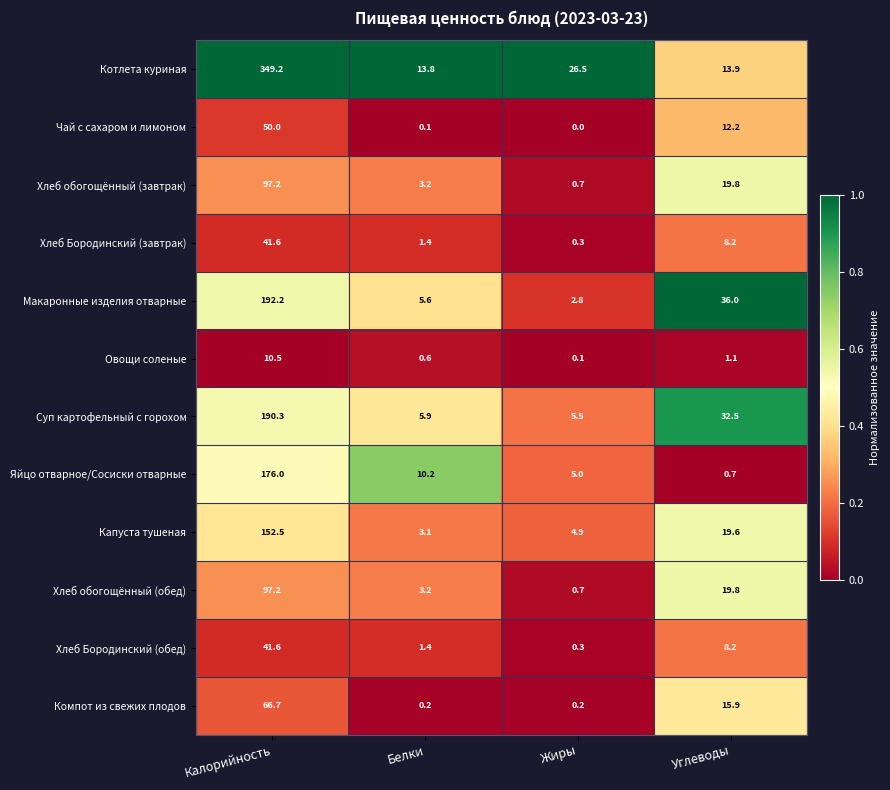

Rank the categories by Хлеб обогощённый (обед) value from lowest to highest.

Жиры, Белки, Углеводы, Калорийность